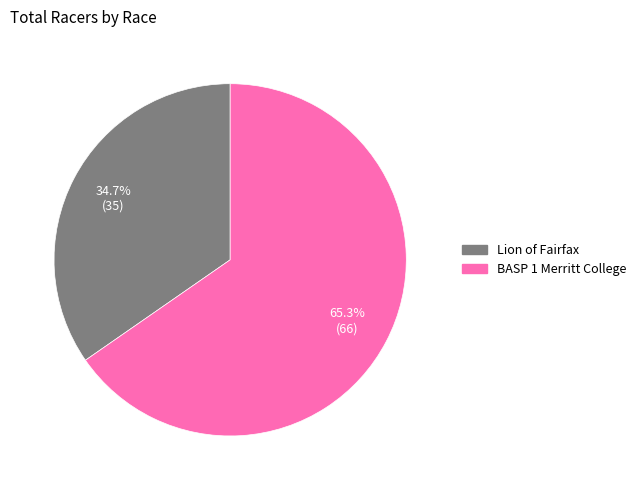

Which category accounts for the majority?

BASP 1 Merritt College